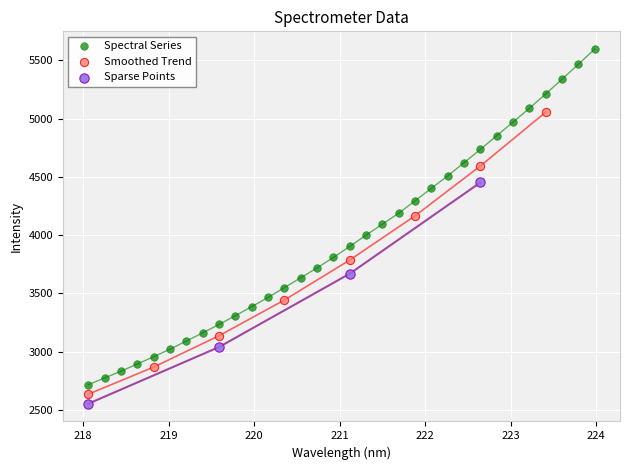

Which series contains the highest Y value?

Spectral Series